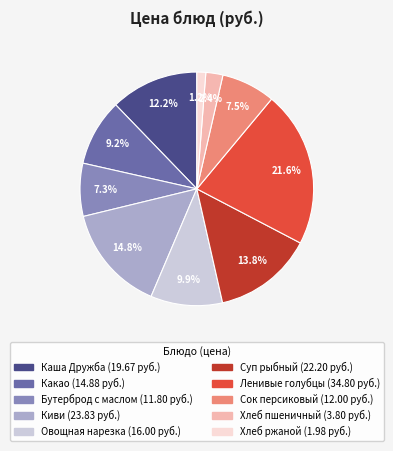

To the nearest percent, what is the difference between the largest and smallest slice percentages?

20%